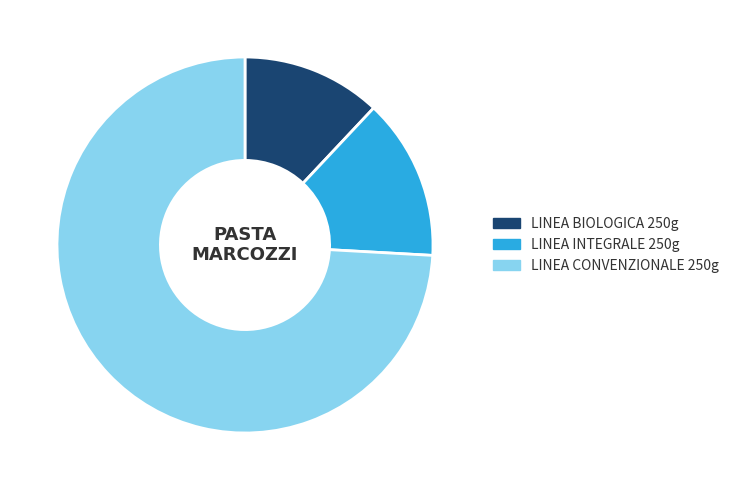

Is it true that LINEA BIOLOGICA 250g is 12% of the pie?

True